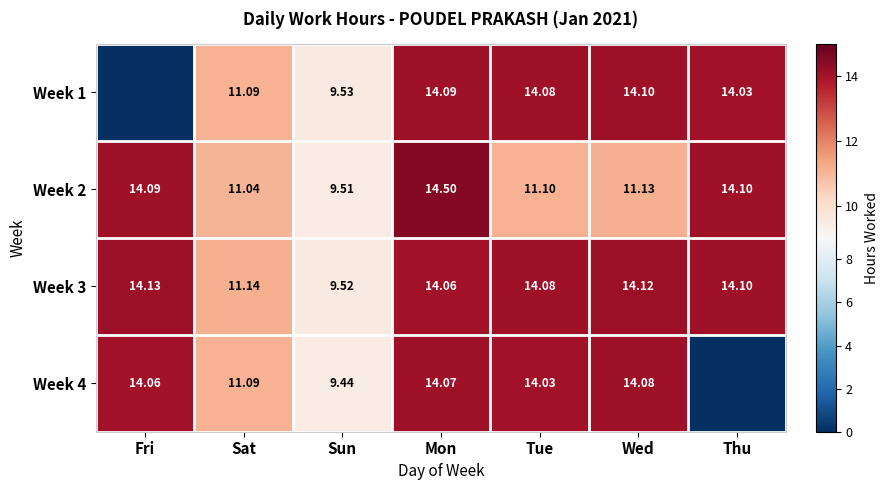

Is the value of Week 1 at Sat greater than the value of Week 3 at Wed?

No